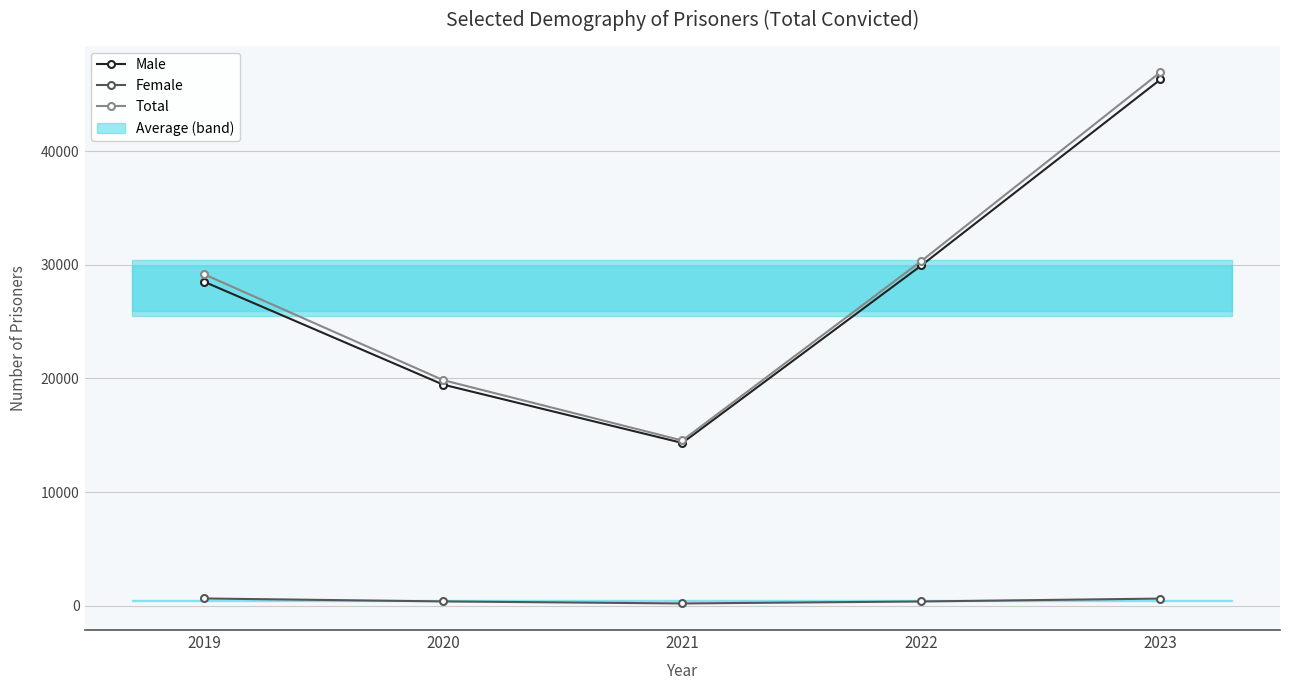

Does the chart have visible grid lines?

Yes